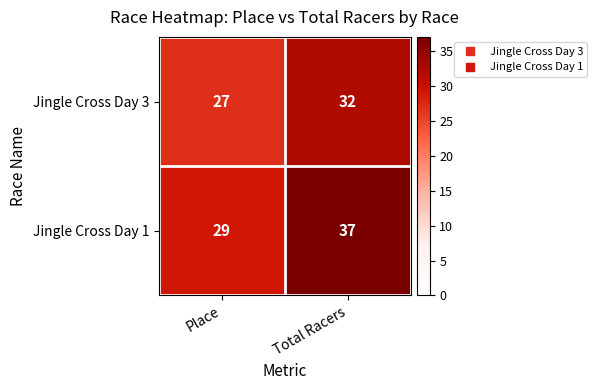

Which series changed the most between Place and Total Racers?

Jingle Cross Day 1